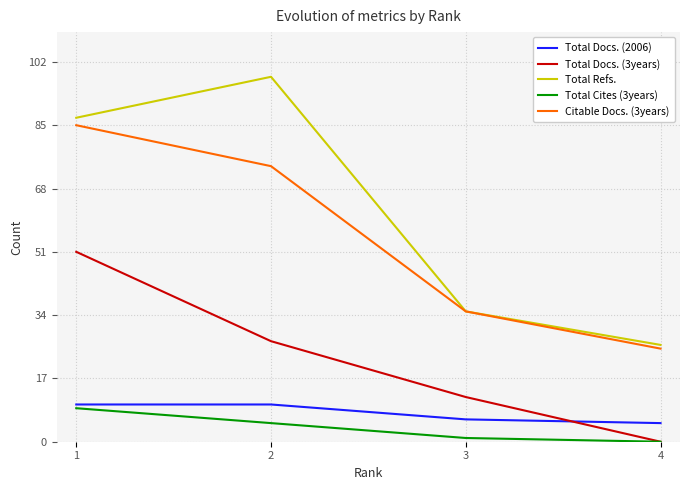

How many positive values does the Total Cites (3years) series have?

3